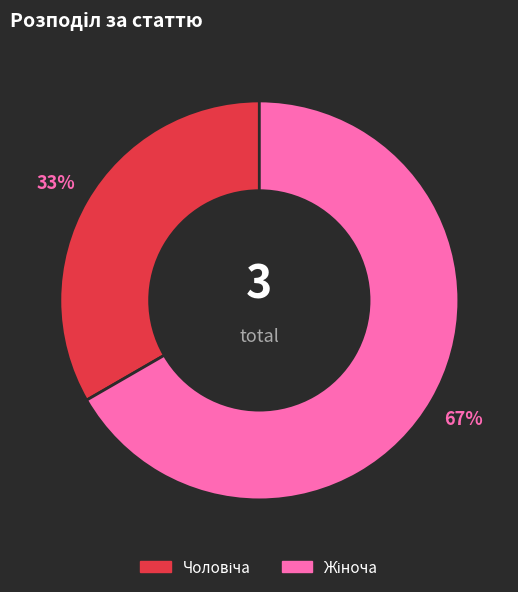

How many segments does this pie chart have?

2